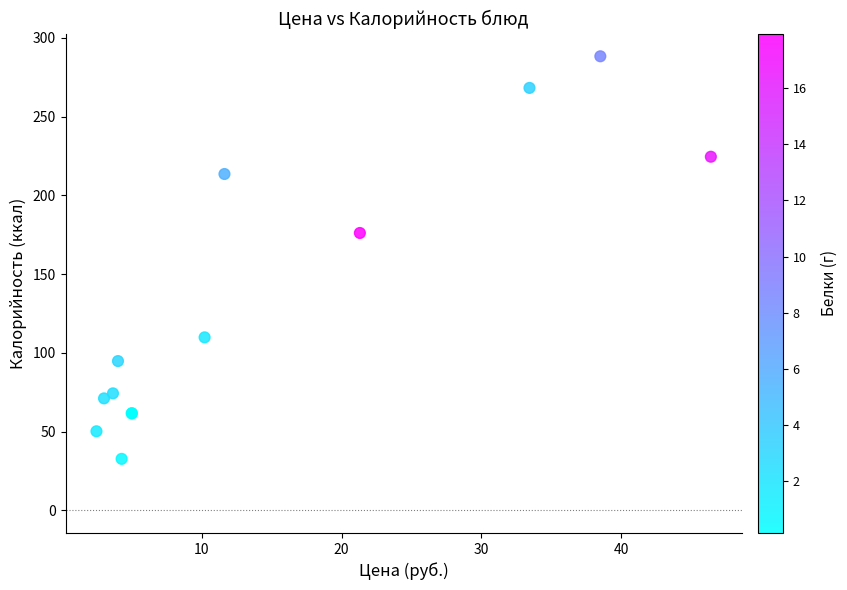

What Y value in the scatter plot is closest to 160?

176.1